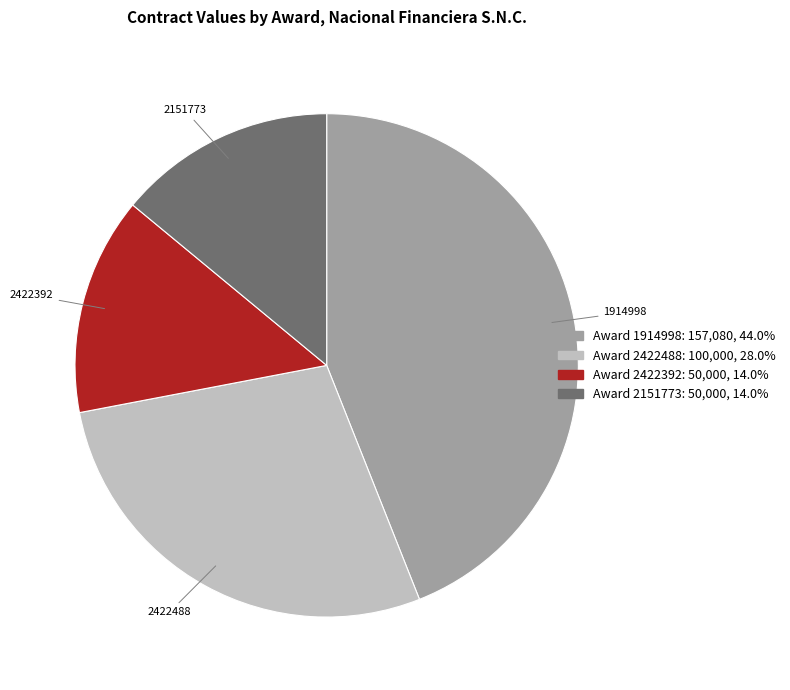

Is there any slice that represents more than half of the pie?

No